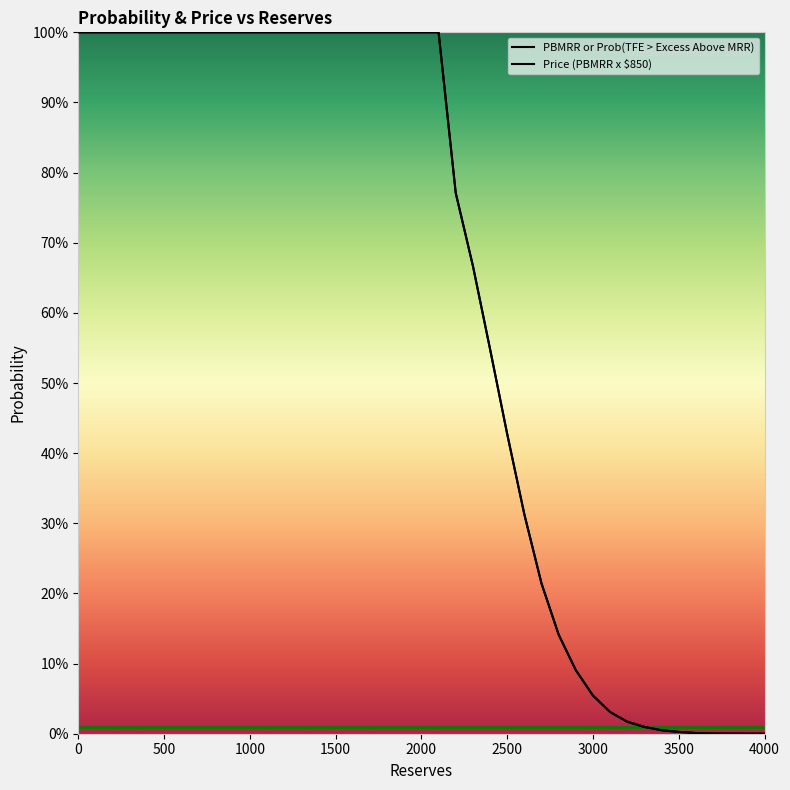

Which series has the largest range (max minus min)?

PBMRR or Prob(TFE > Excess Above MRR)